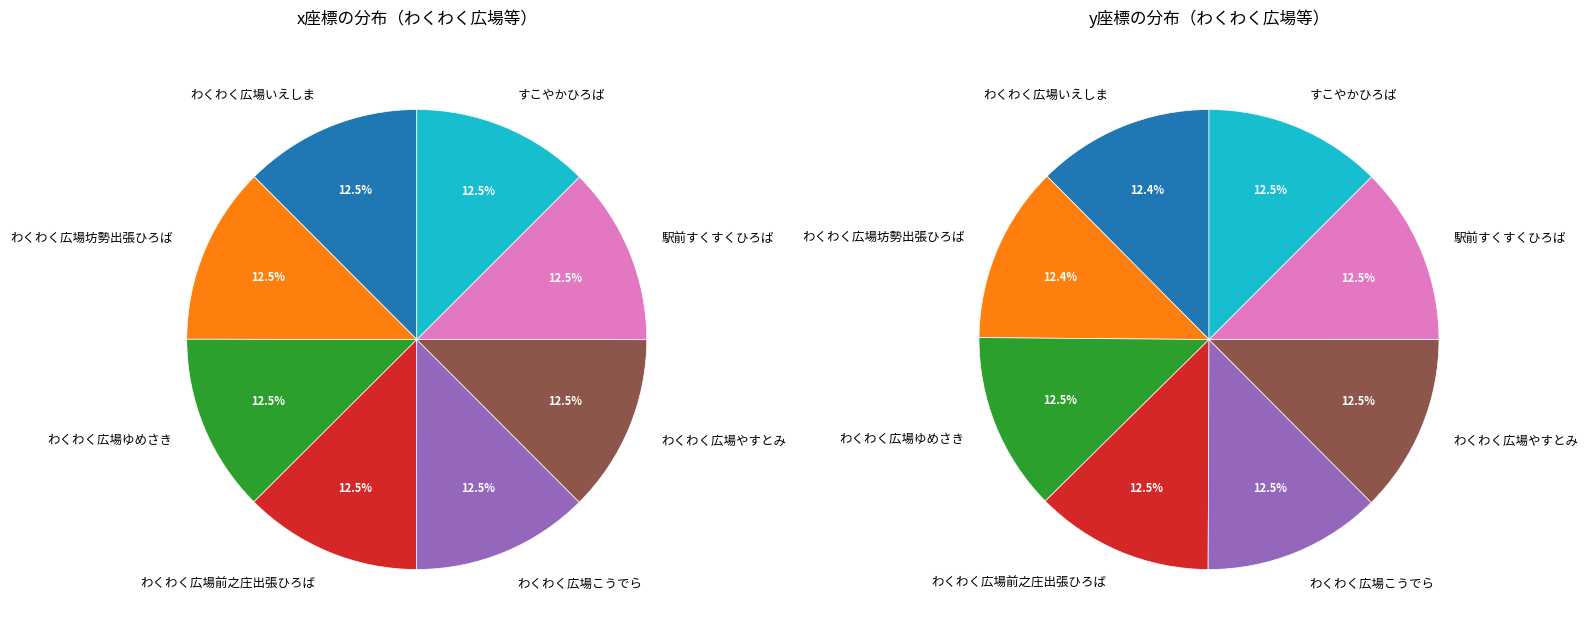

What percentage do わくわく広場こうでら and すこやかひろば together represent?

25.0%